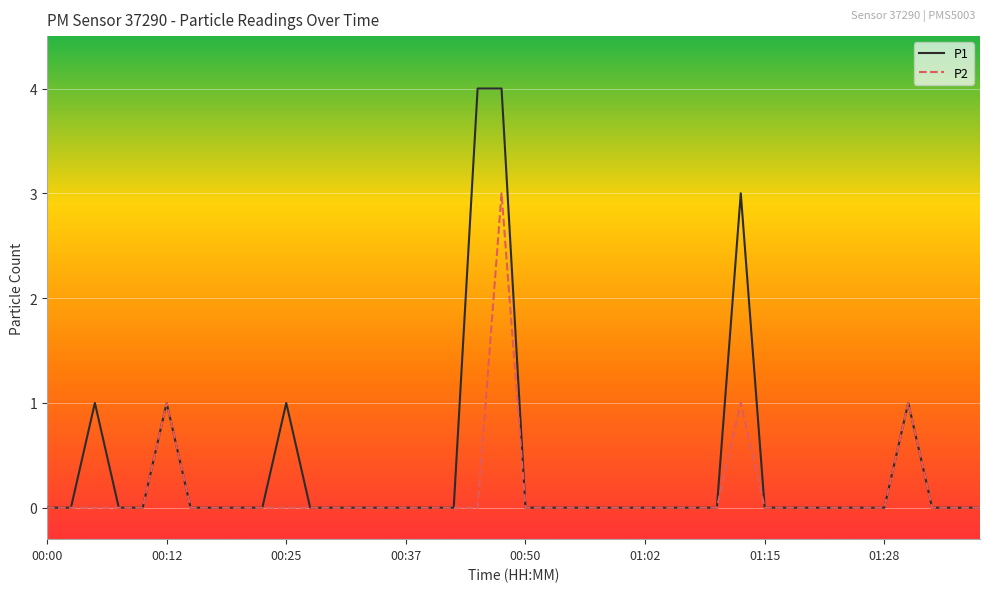

What is the maximum value for P2?

3